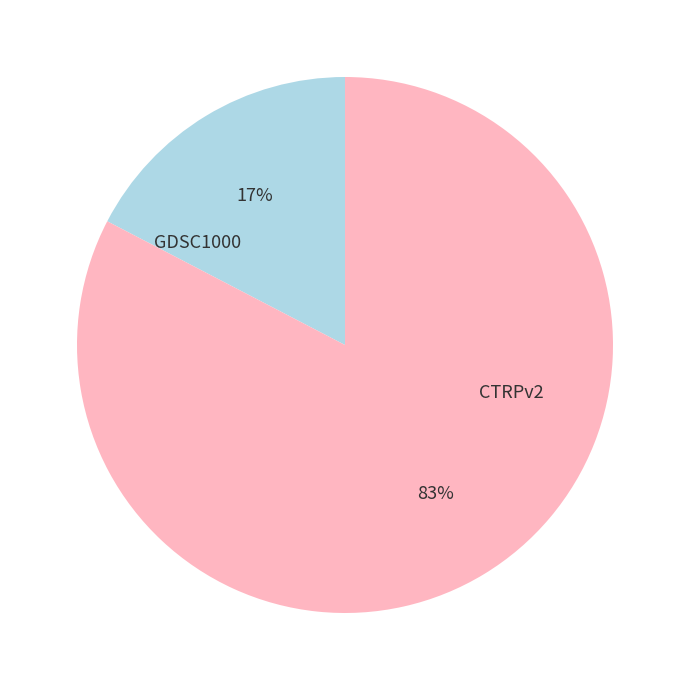

Which category has the biggest portion of the pie?

CTRPv2